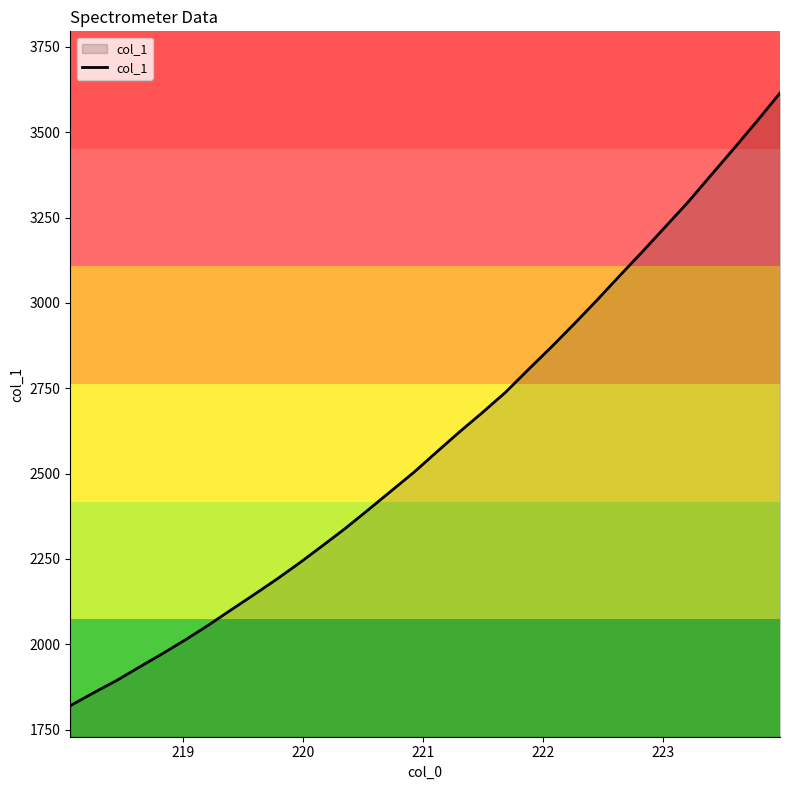

What is the maximum value shown in the chart?

3614.8